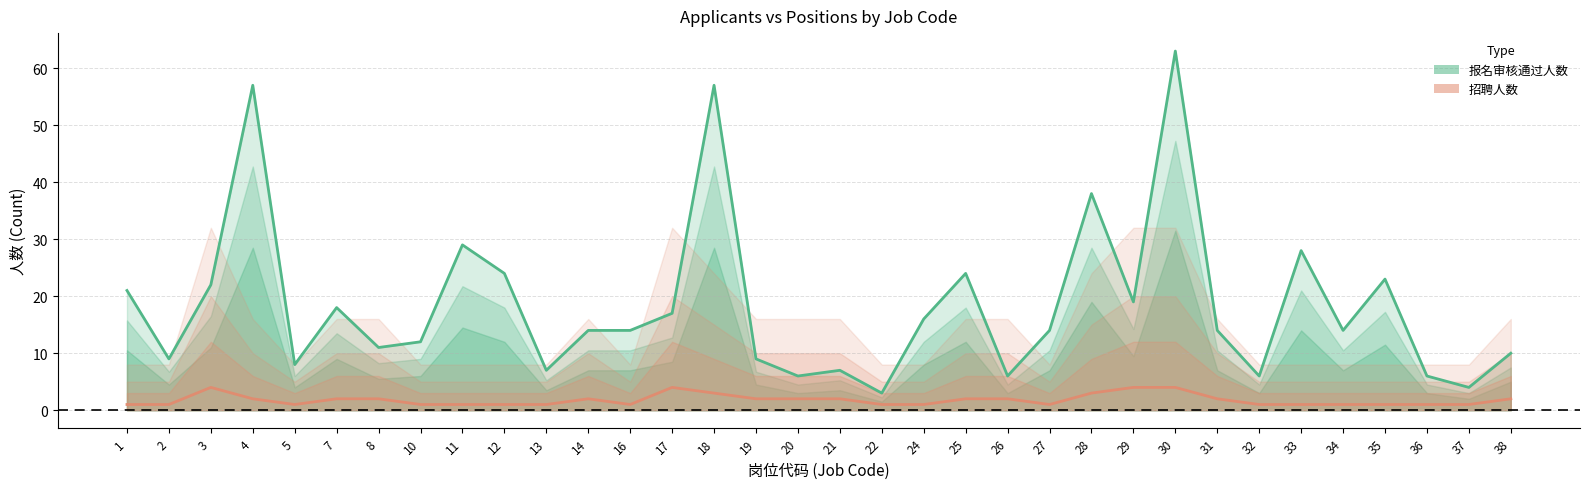

Where is the first local minimum for 报名审核通过人数?

2